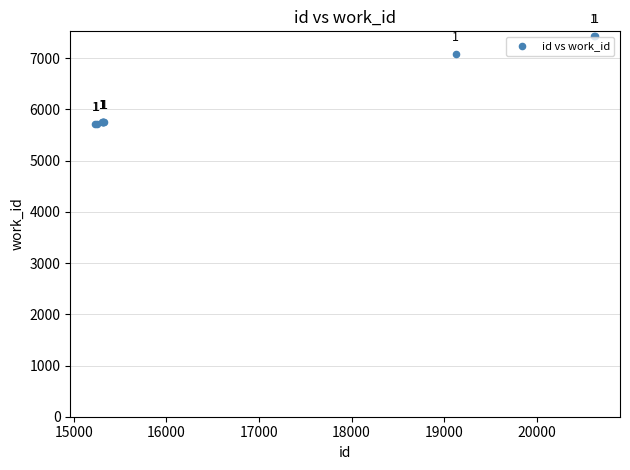

What Y value in the scatter plot is closest to 6572?

7080